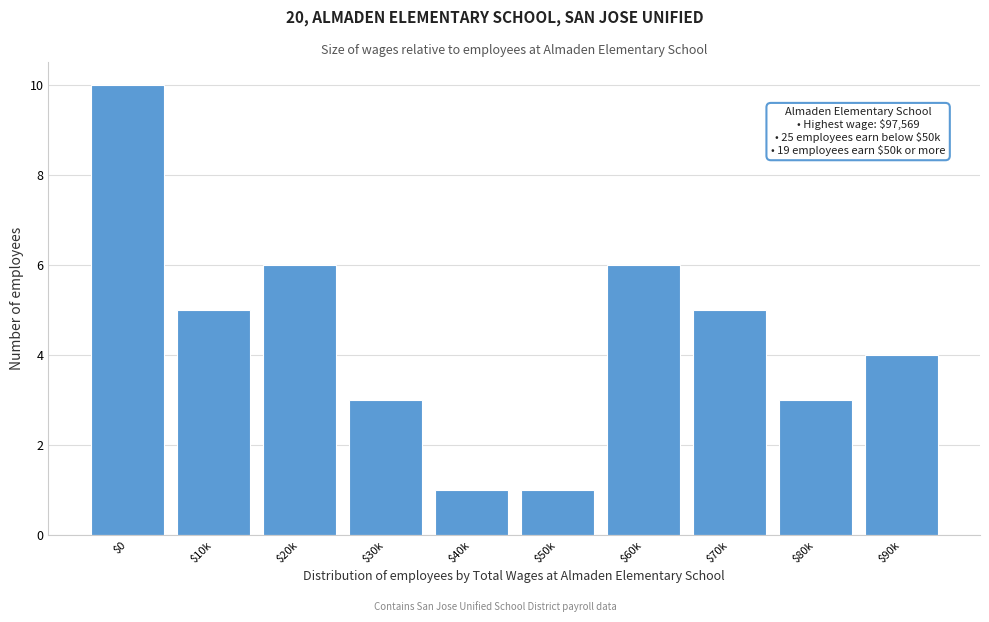

Reading left to right, transcribe all the data shown in this chart.

10	5	6	3	1	1	6	5	3	4